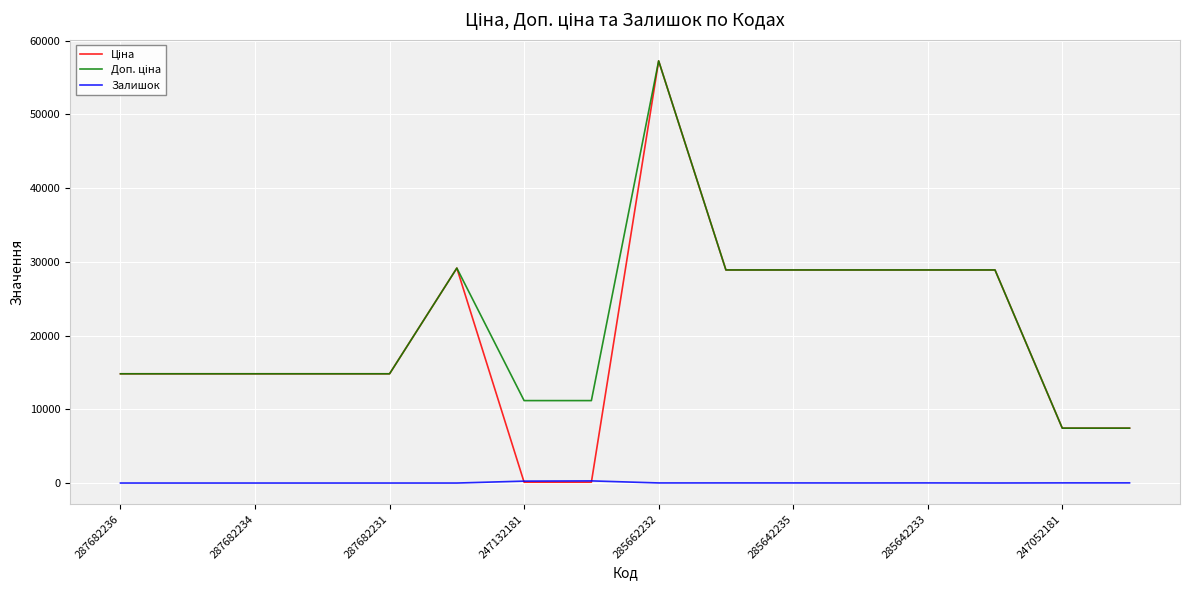

What is the greatest value displayed?

57258.0